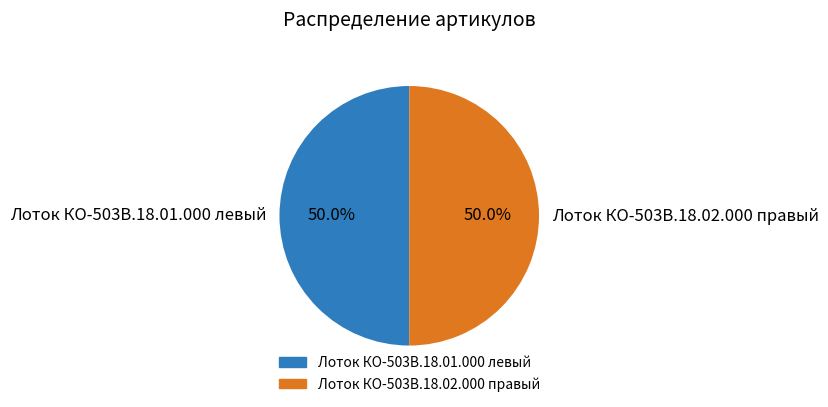

Combined, do Лоток КО-503В.18.02.000 правый and Лоток КО-503В.18.01.000 левый account for over 50%?

Yes